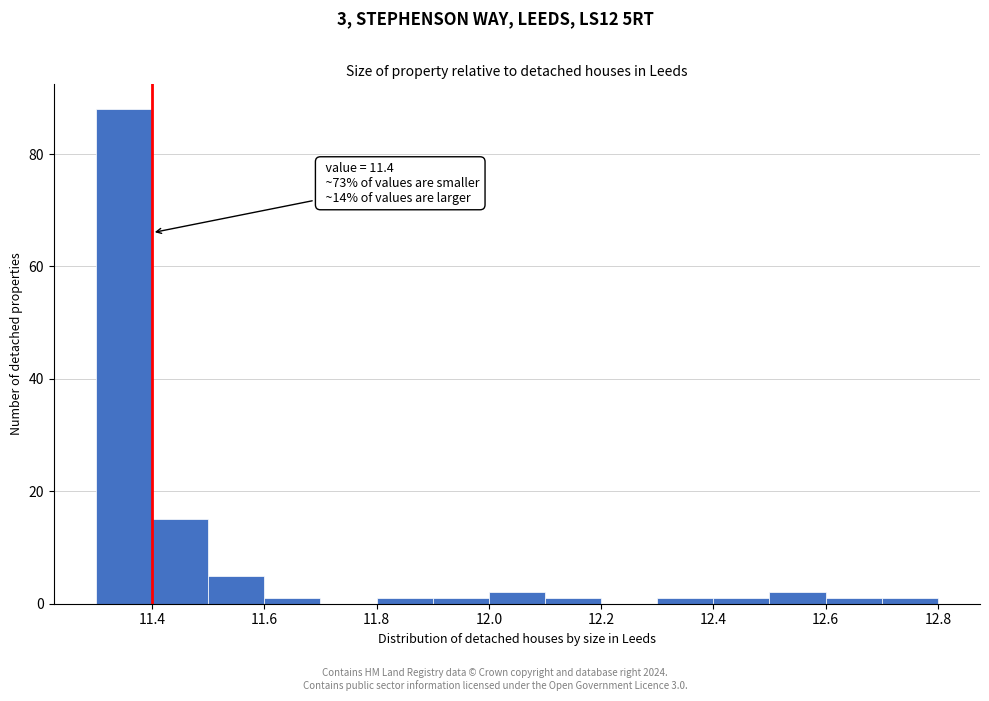

Which range on the x-axis has the tallest bar?

11.3 to 11.4